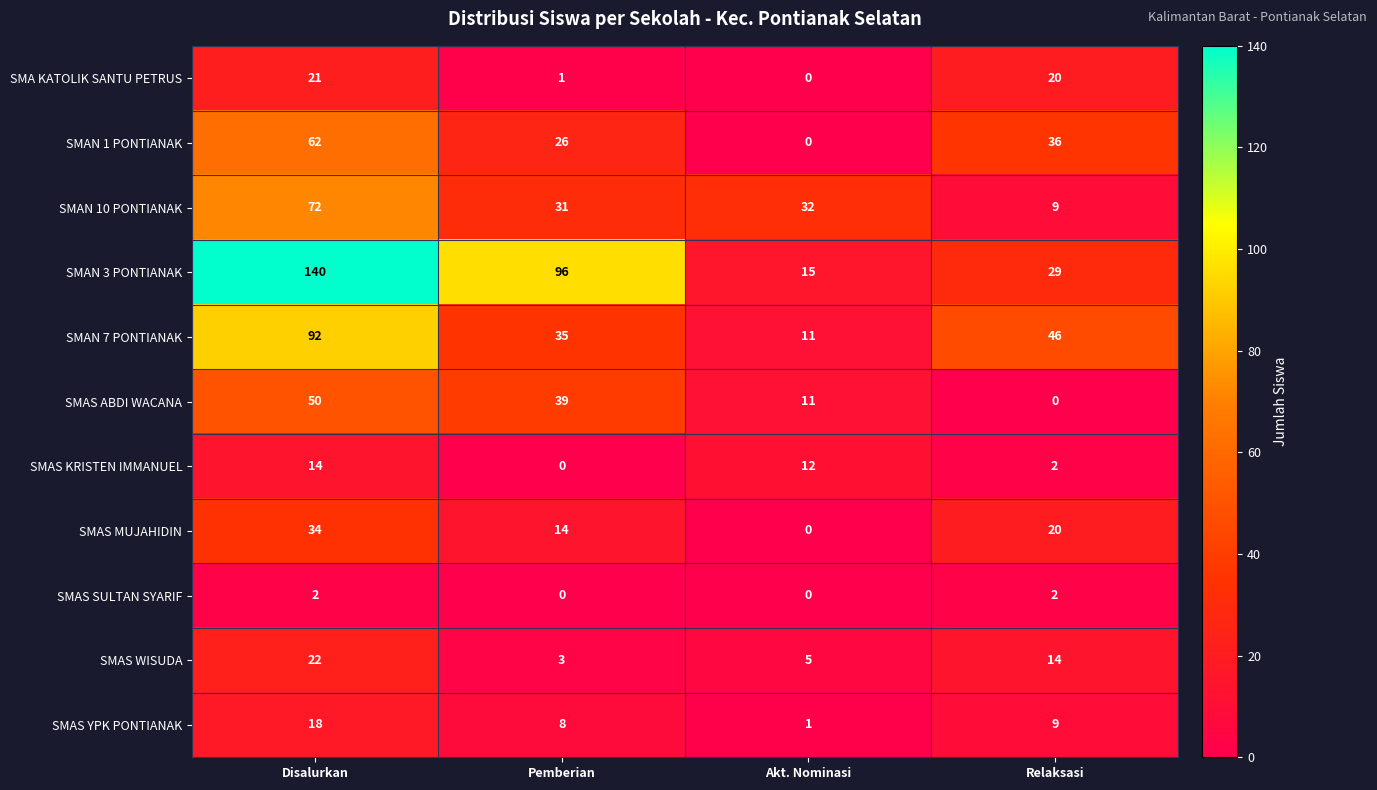

What is the approximate value of SMAS WISUDA at Disalurkan, to the nearest 10?

20